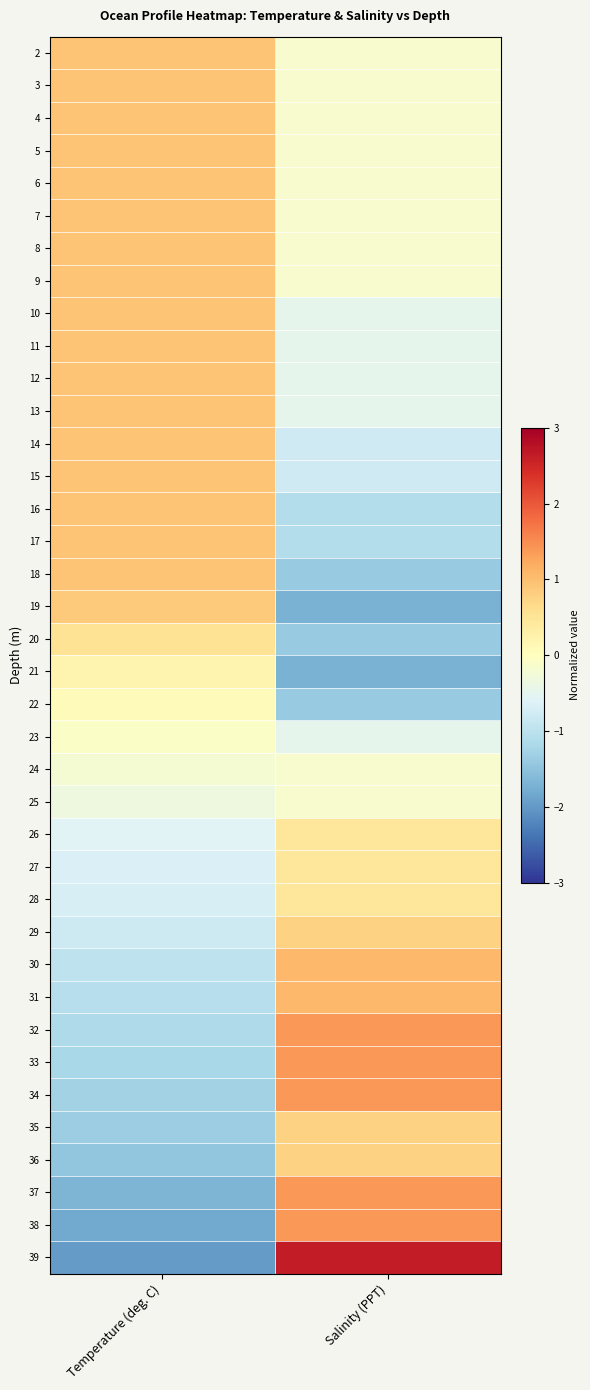

What is the spread (max minus min) of values at Salinity (PPT)?

4.3